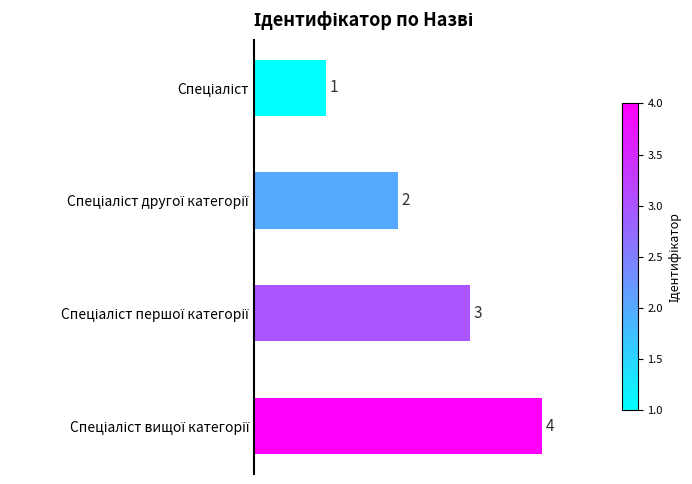

What is the sum of all values?

10